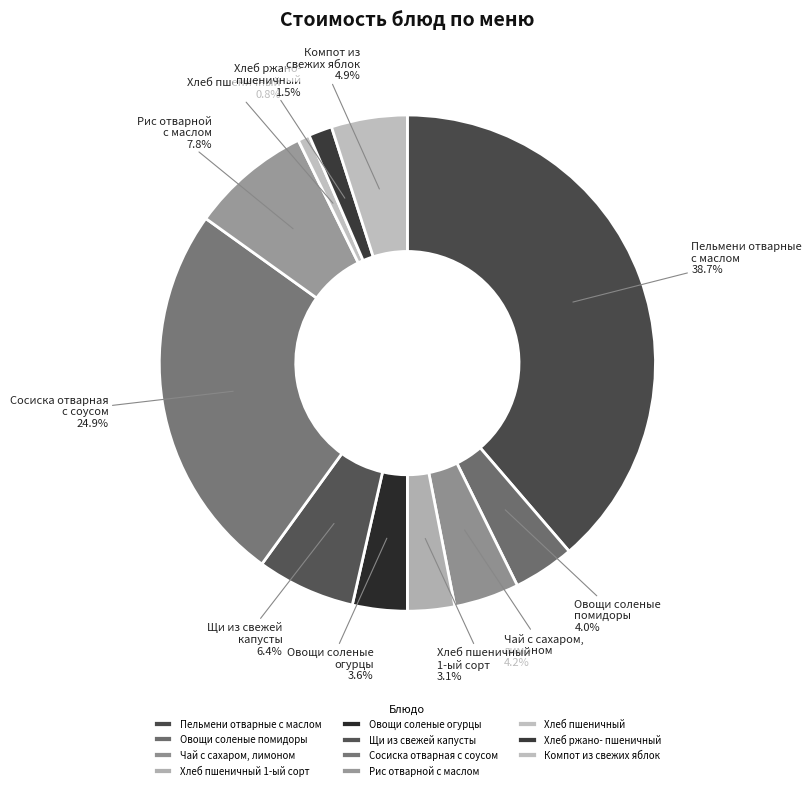

Approximately how many times larger is the value at Овощи соленые огурцы compared to Овощи соленые помидоры?

0.9